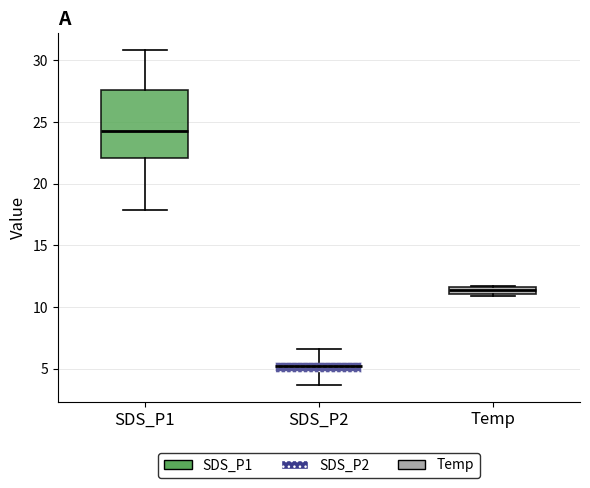

Which box's median line is the highest?

SDS_P1